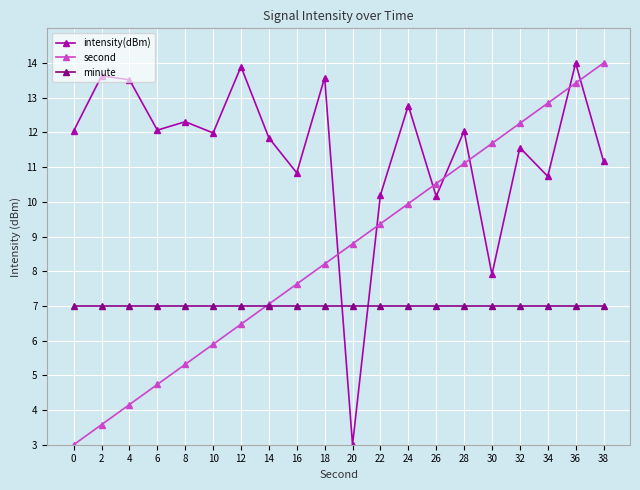

Is this an area chart (filled region under the line)?

No